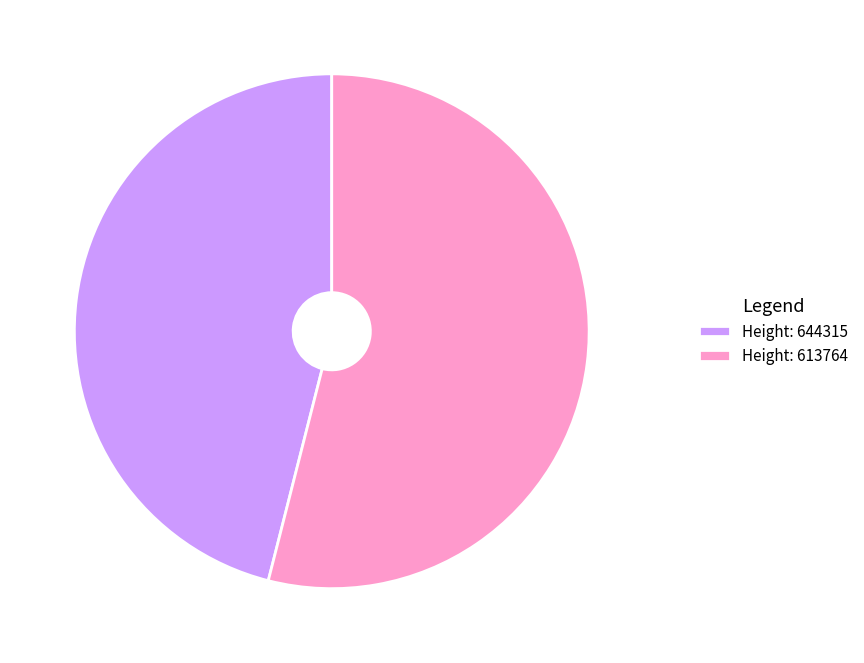

What is the majority slice?

Height: 613764